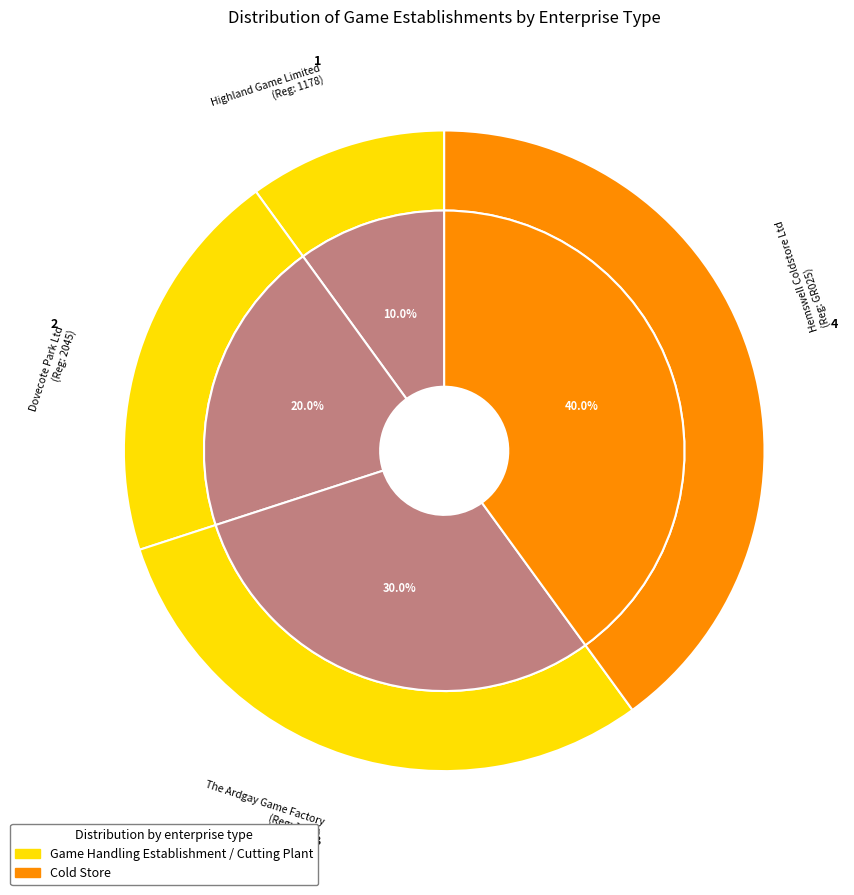

Which category has the biggest portion of the pie?

Hemswell Coldstore Ltd